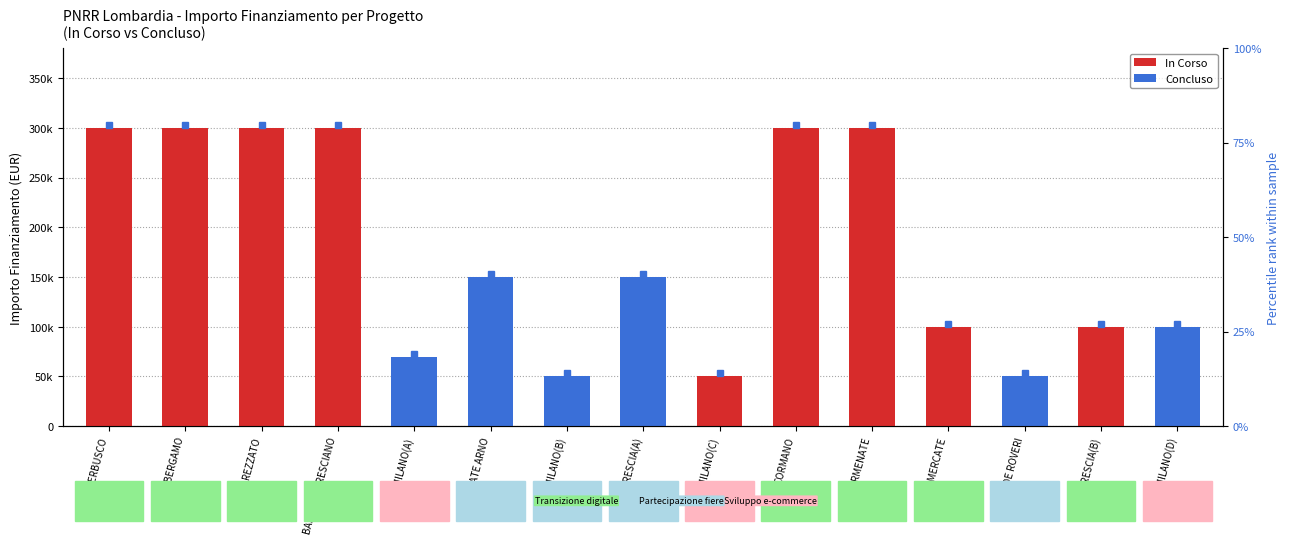

The In Corso series shows -175041 at MILANO(D). True or false?

False